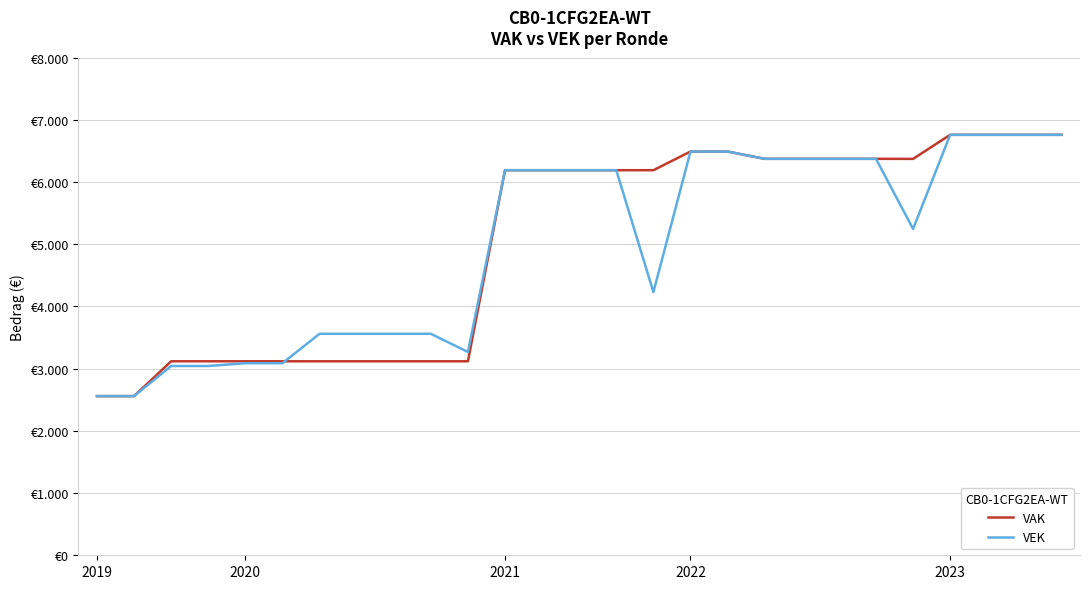

How many intersections are there between VEK and VAK?

1